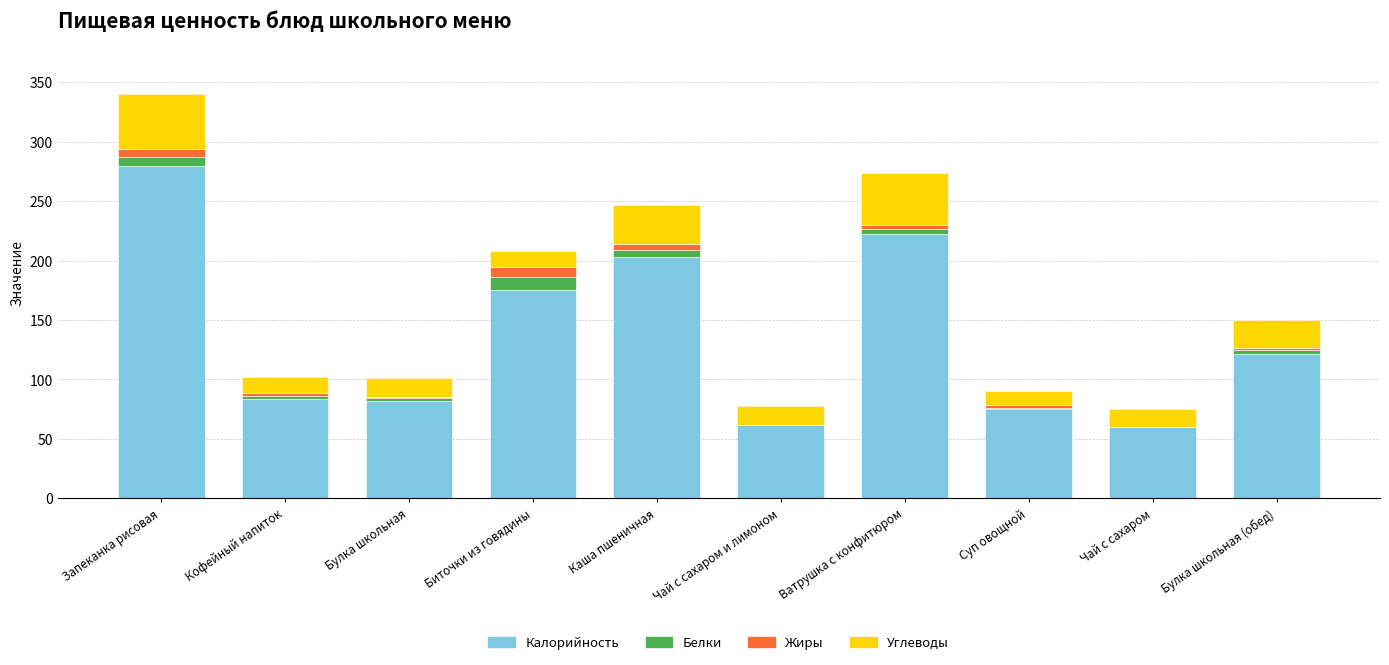

At which category is the sum across all series the highest?

Запеканка рисовая